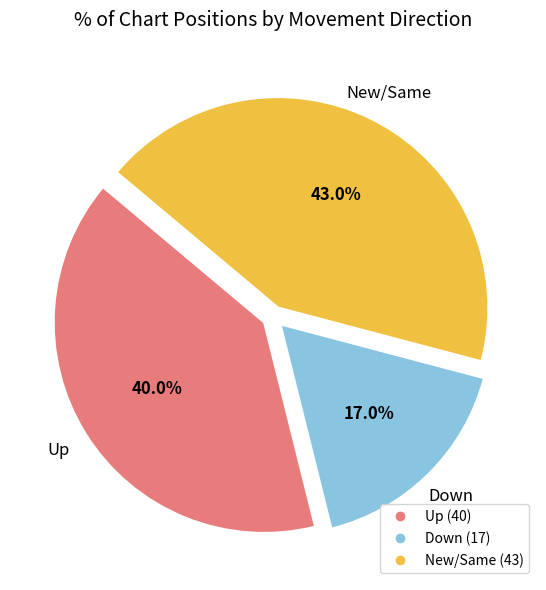

Is there a majority slice in this chart?

No